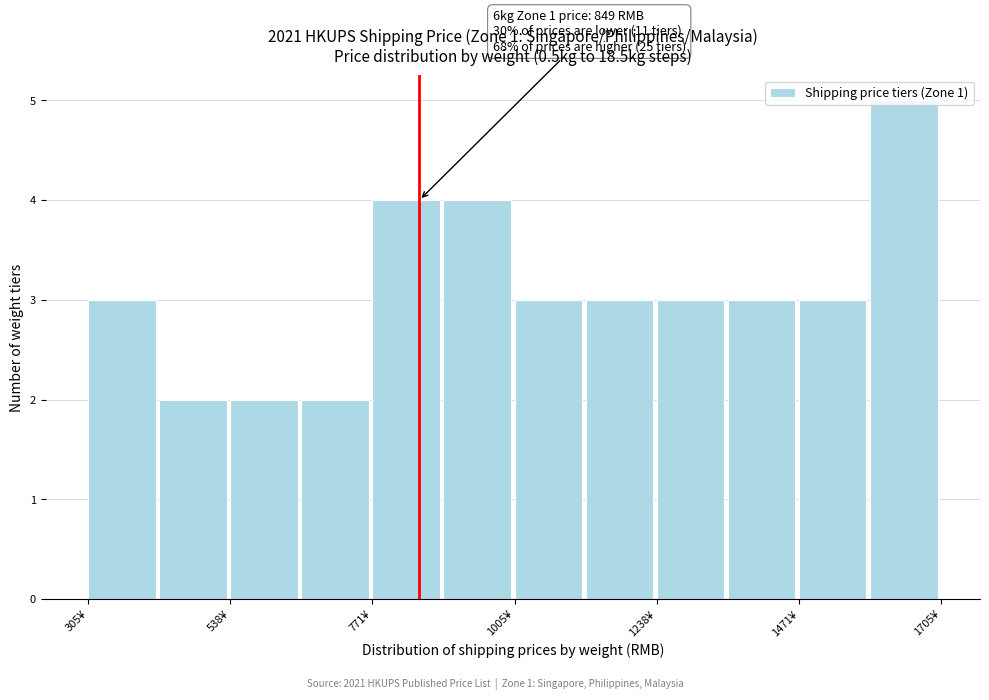

Around what value on the x-axis is the tallest bar? Give the approximate position of its centre, as read against the axis.

1650